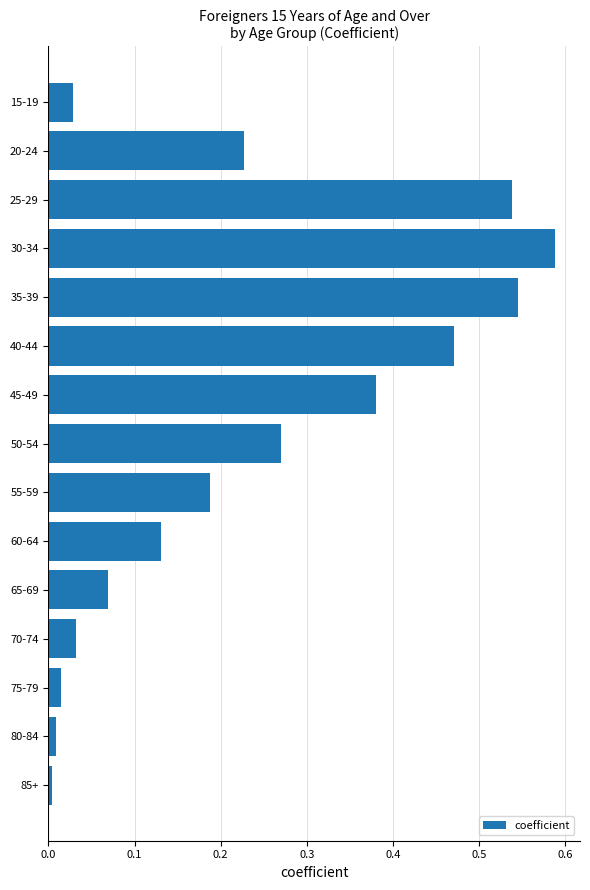

Which label corresponds to the largest value in the chart?

30-34